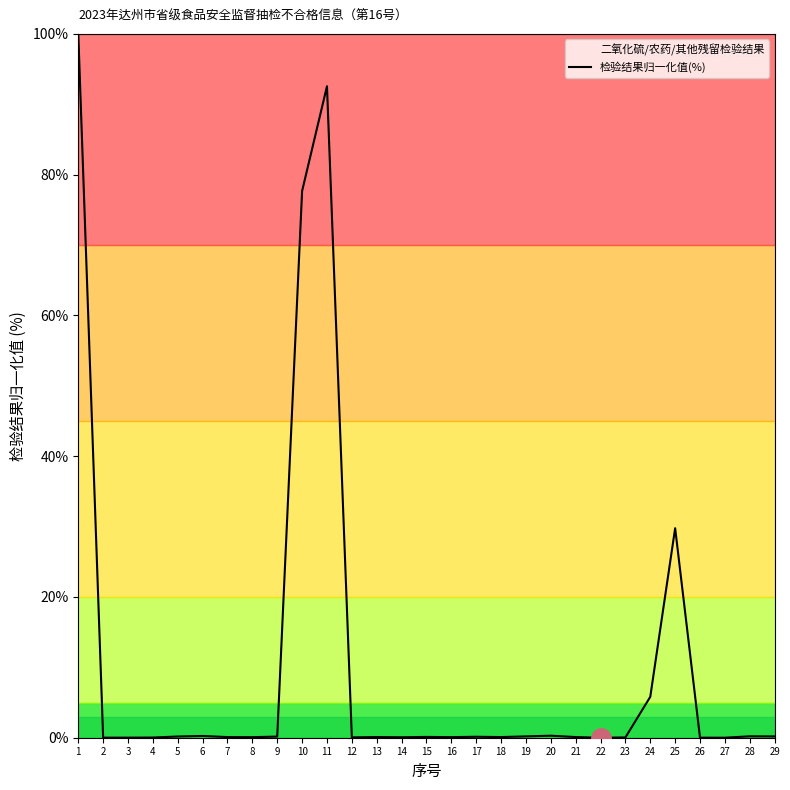

True or false: the data has more than 2 interior local peaks.

True